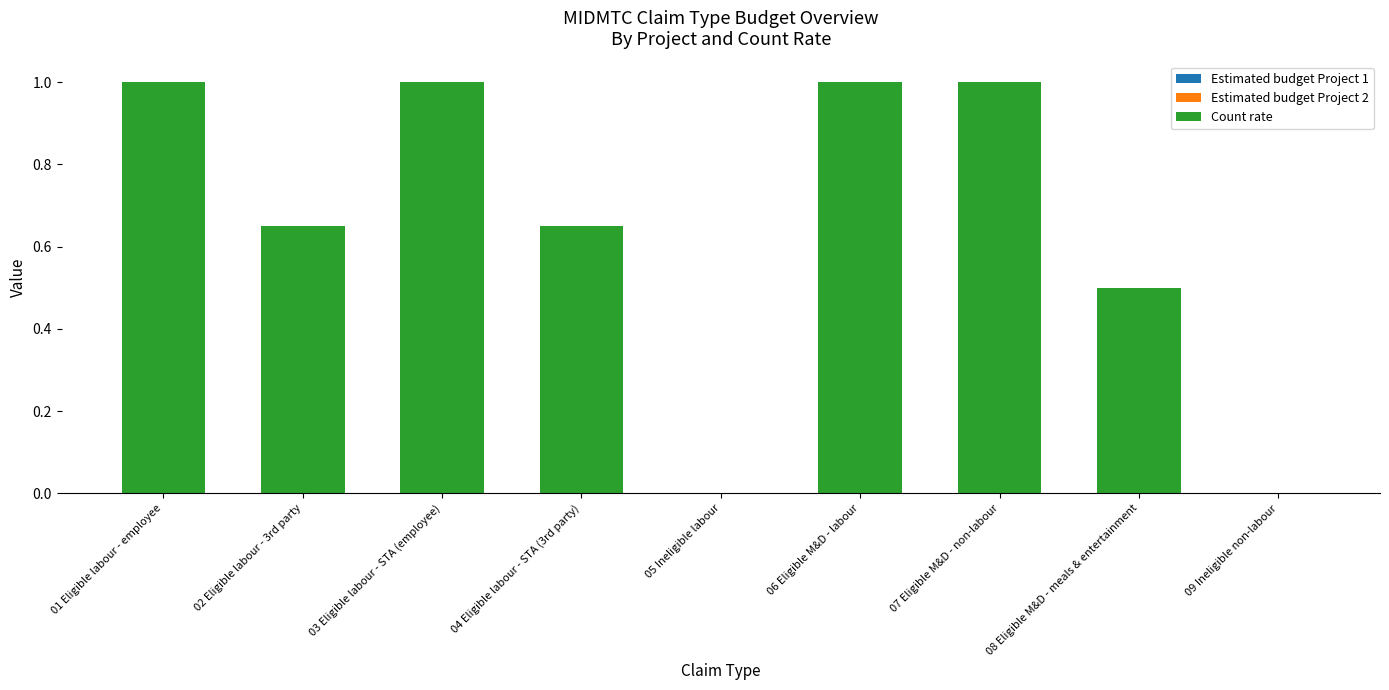

What is the sum of the values at 07 Eligible M&D - non-labour and 01 Eligible labour - employee?

2.0